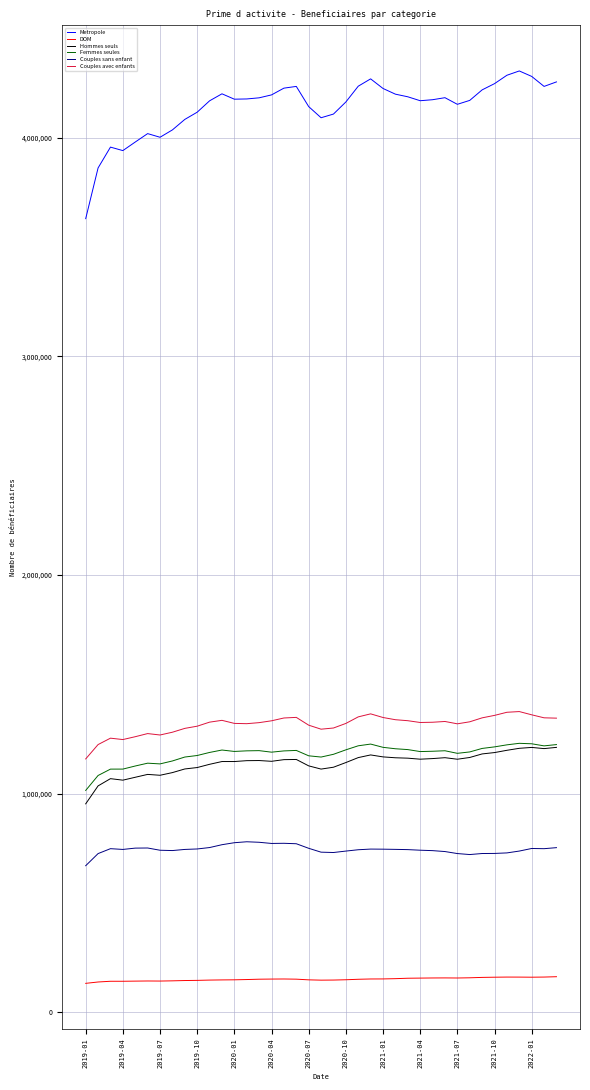

True or false: Couples avec enfants and Hommes seuls cross at least once.

False